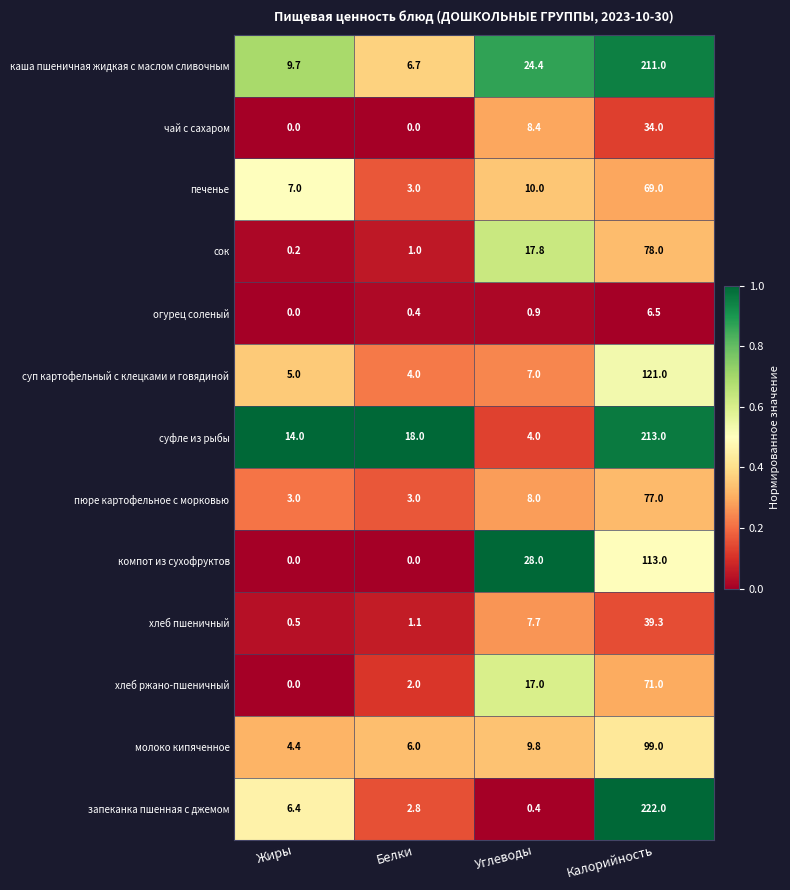

Which series has the largest range (max minus min)?

запеканка пшенная с джемом